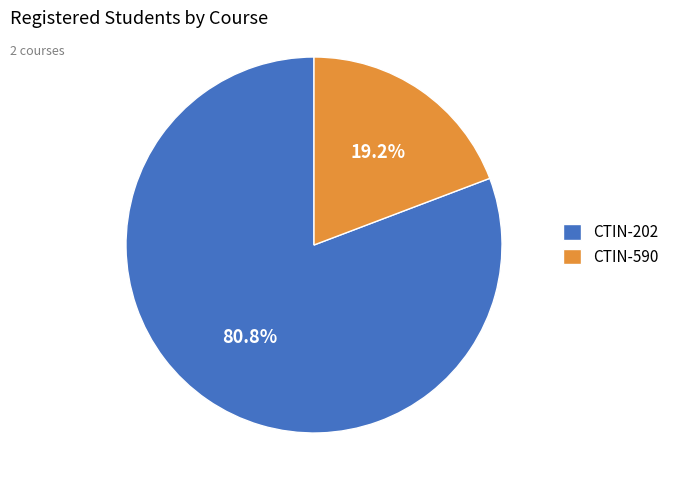

Count the number of slices in the pie.

2